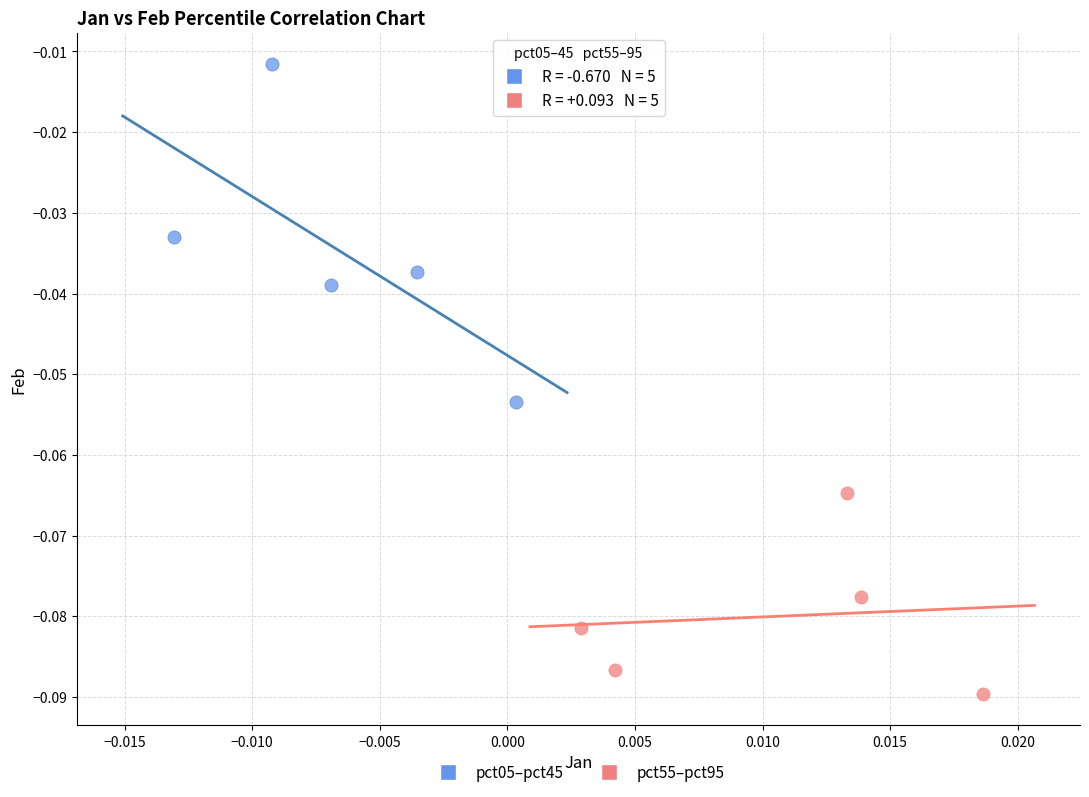

What are all the series names shown in the legend?

pct05–pct45, pct55–pct95